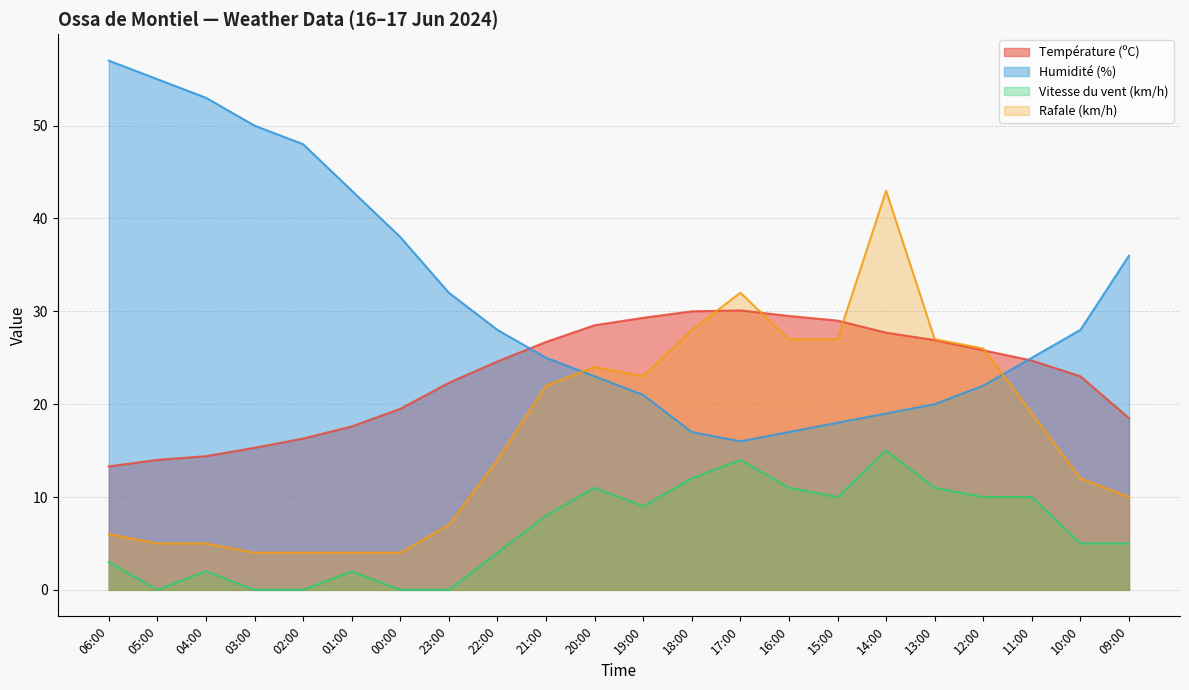

What is the maximum value for Vitesse du vent (km/h)?

15.0